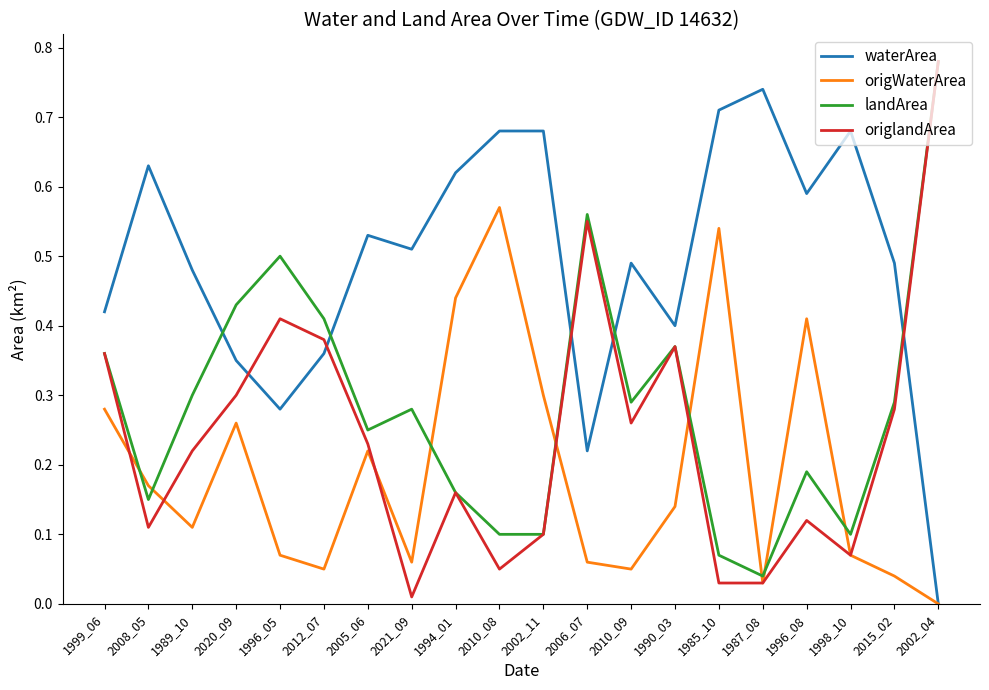

Where do waterArea and origlandArea first cross each other?

2020_09 and 1996_05